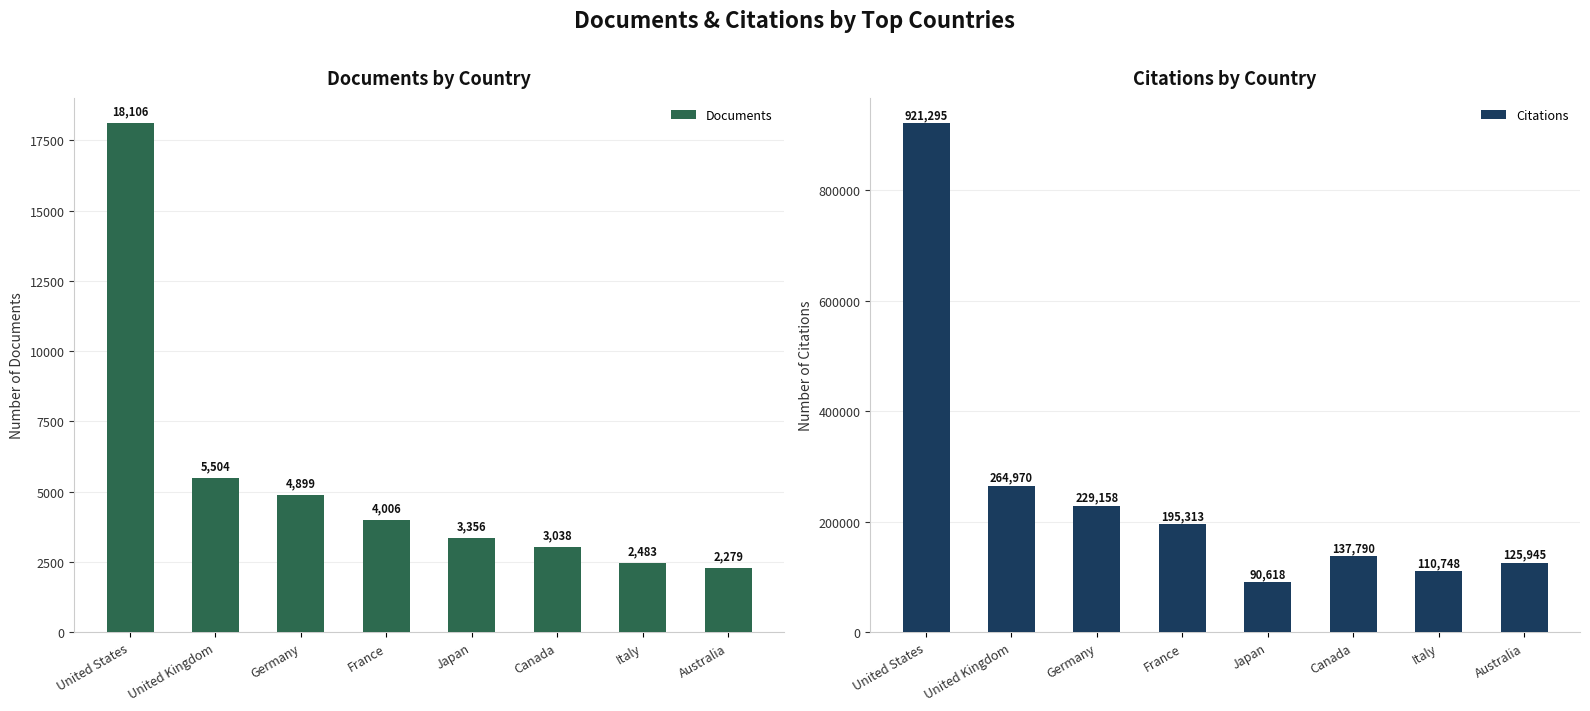

Reading left to right, list all the values displayed in this chart.

Documents: 18106	5504	4899	4006	3356	3038	2483	2279
Citations: 921295	264970	229158	195313	90618	137790	110748	125945